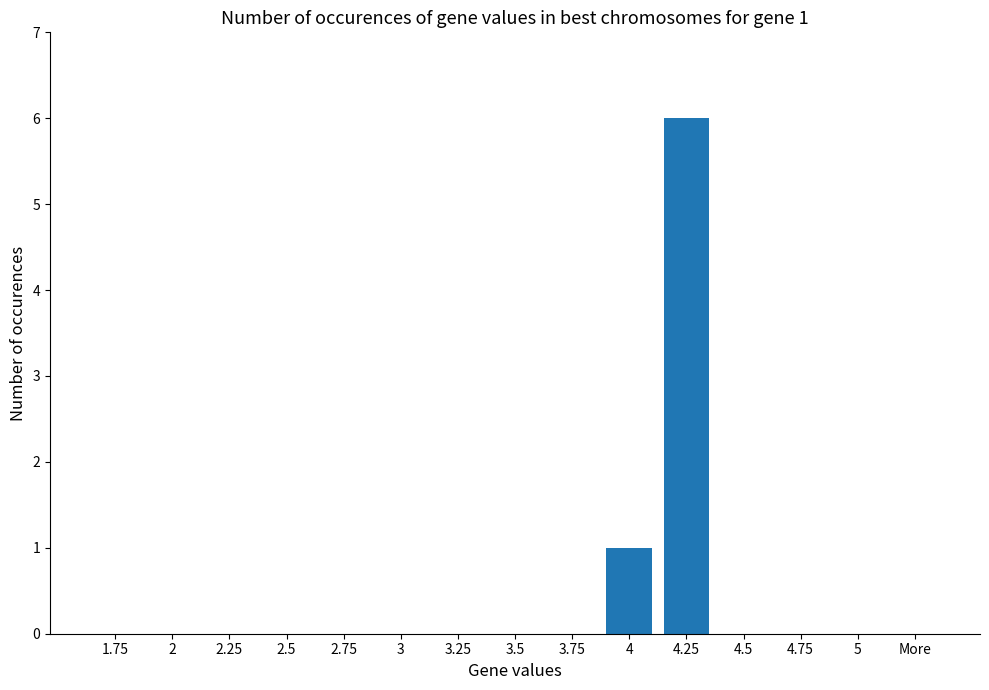

What is the maximum value shown in the chart?

6